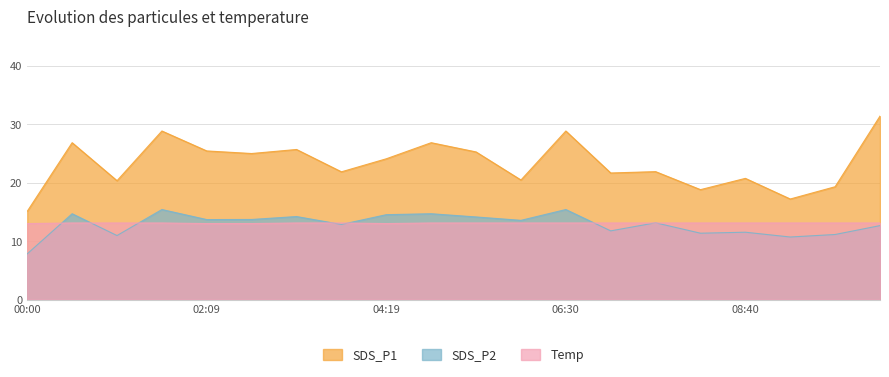

At which category does the chart reach its peak across all series?

10:18